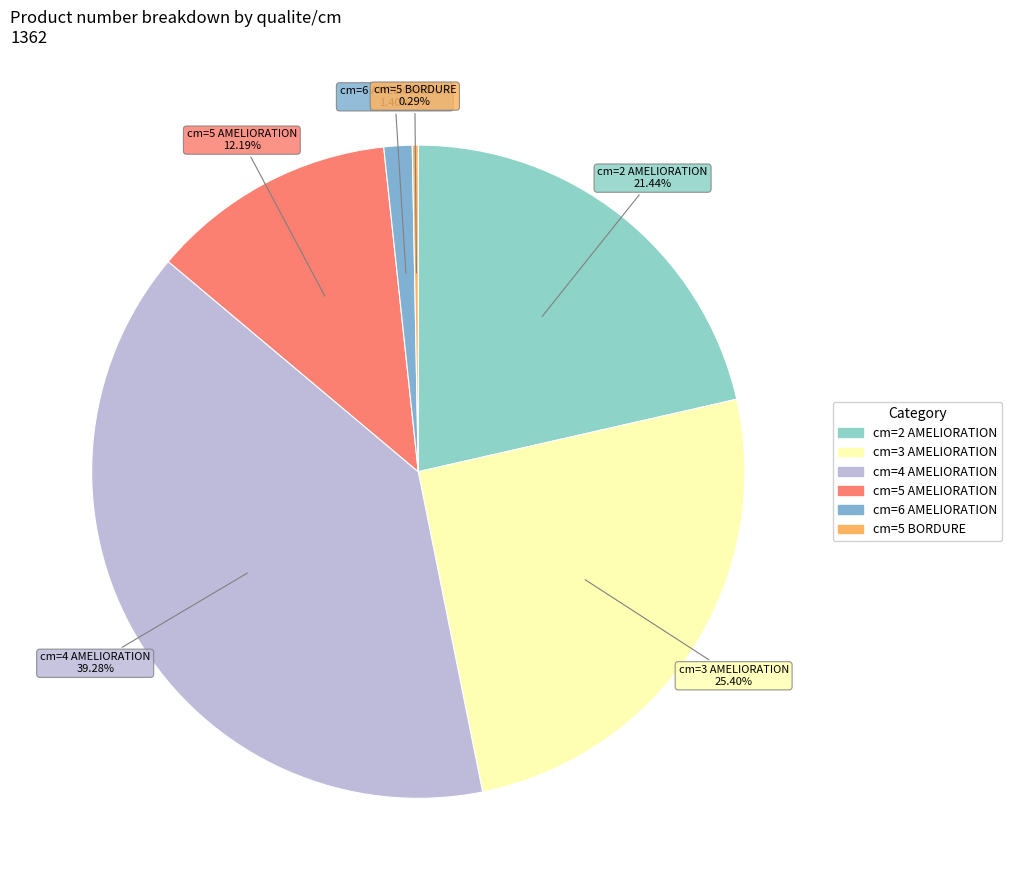

To the nearest percent, what is the average slice percentage?

17%